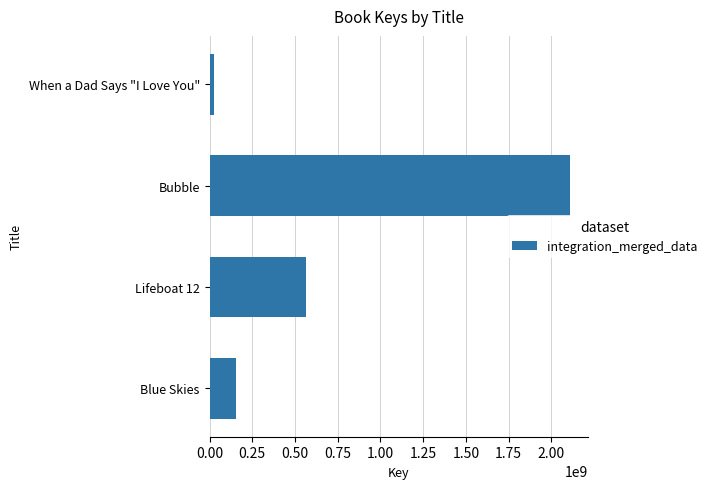

What is the average value?

713651472